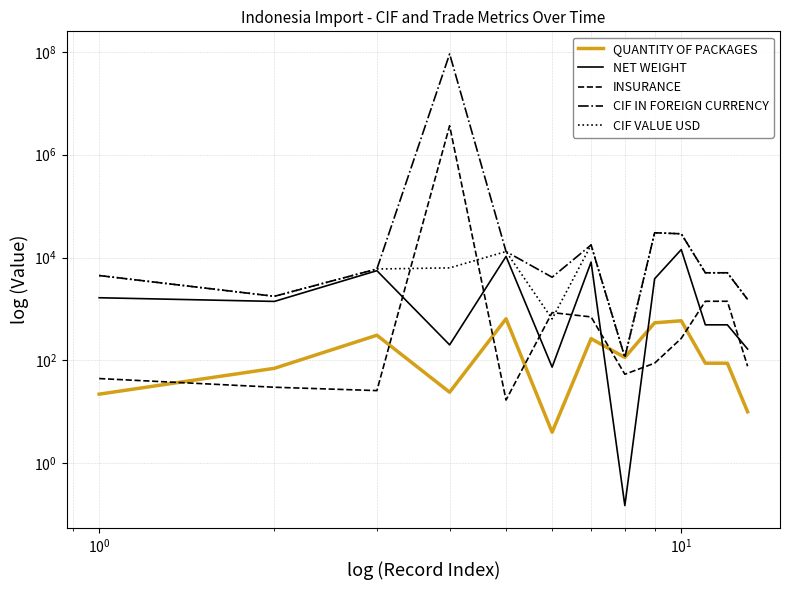

The value of CIF IN FOREIGN CURRENCY at $\mathdefault{10^{2}}$ is 21818.7. True or false?

False